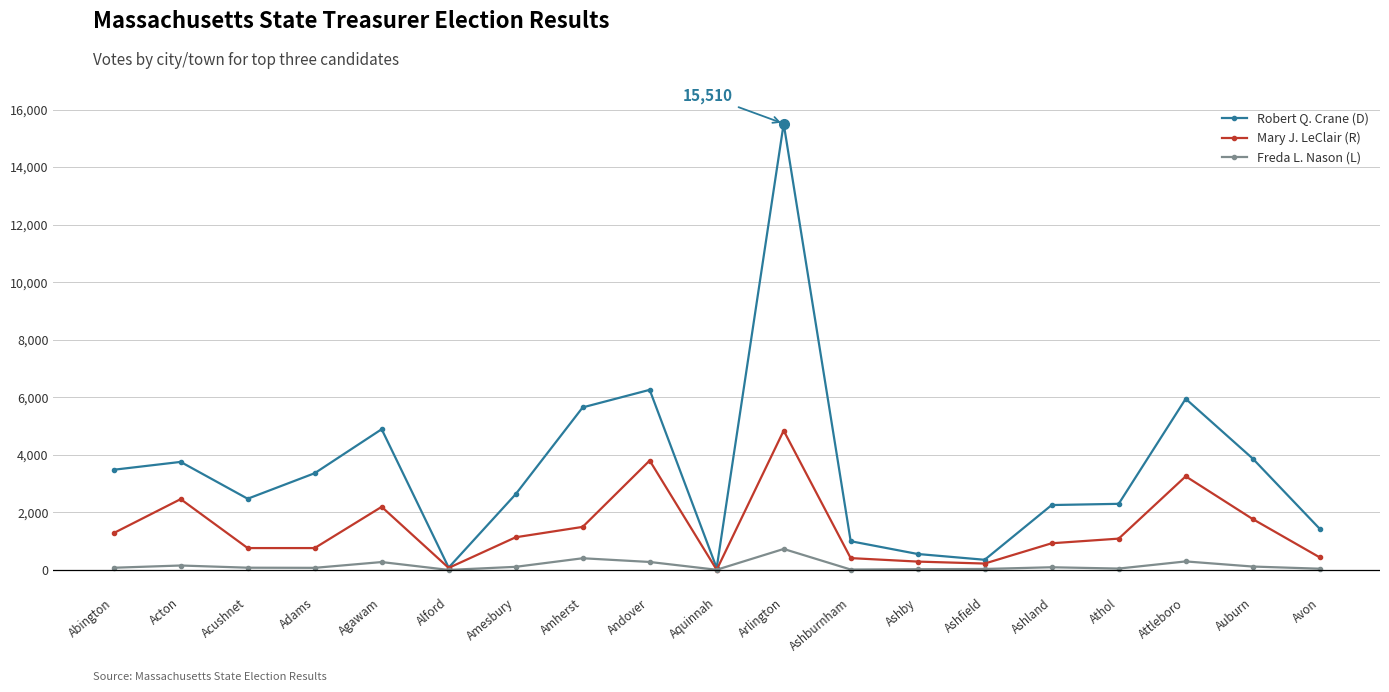

What is the value of the Freda L. Nason (L) point at the 12th from the left?

17